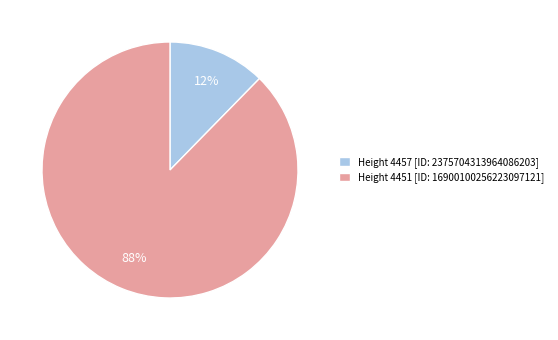

To the nearest percent, what is the combined percentage of Height 4451 [ID: 16900100256223097121] and Height 4457 [ID: 2375704313964086203]?

100%